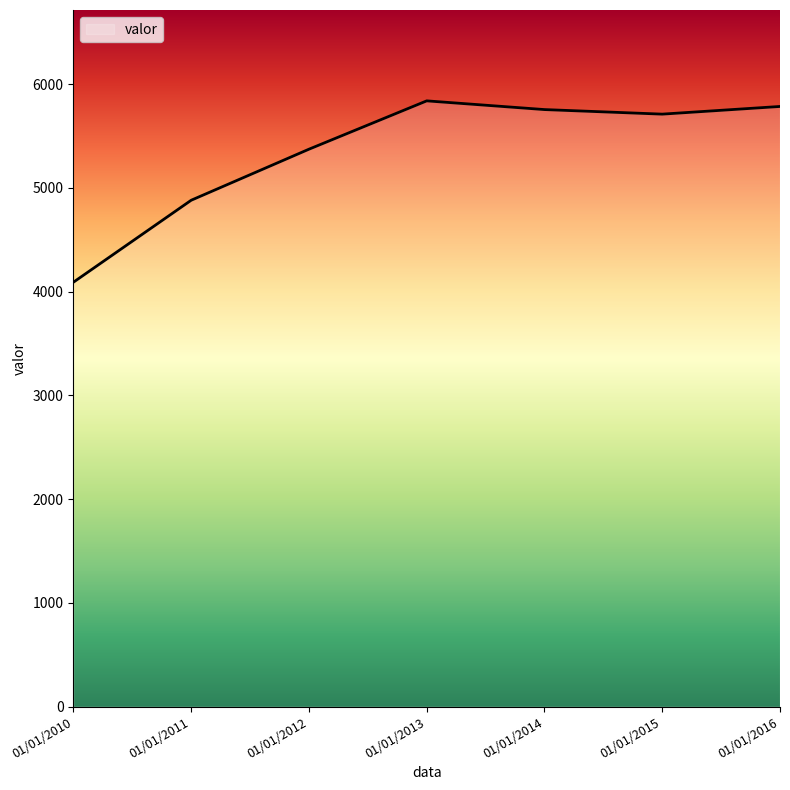

Which has a higher value, 01/01/2013 or 01/01/2016?

01/01/2013